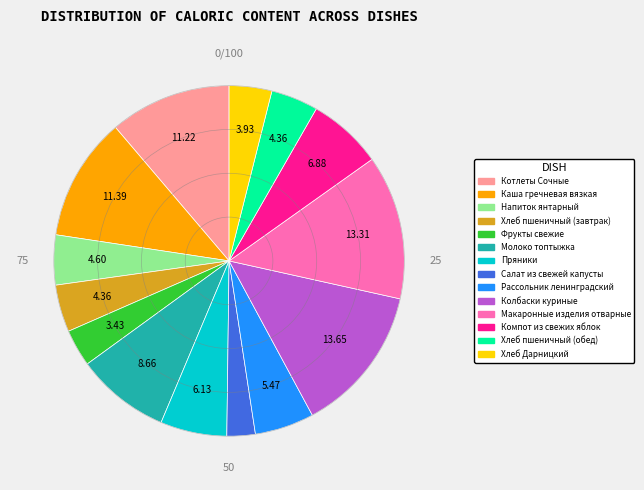

How many segments does this pie chart have?

14